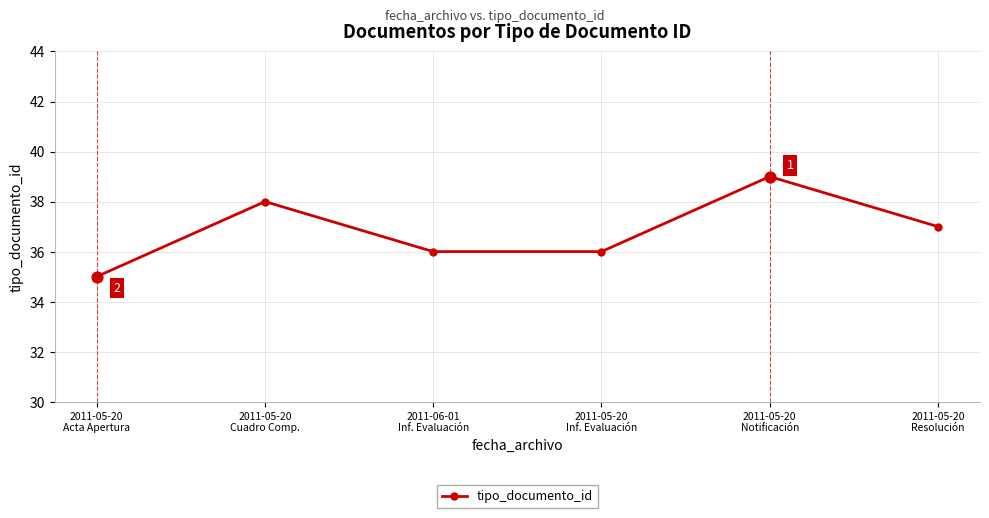

Between 2011-05-20
Cuadro Comp. and 2011-05-20
Notificación, which is larger?

2011-05-20
Notificación